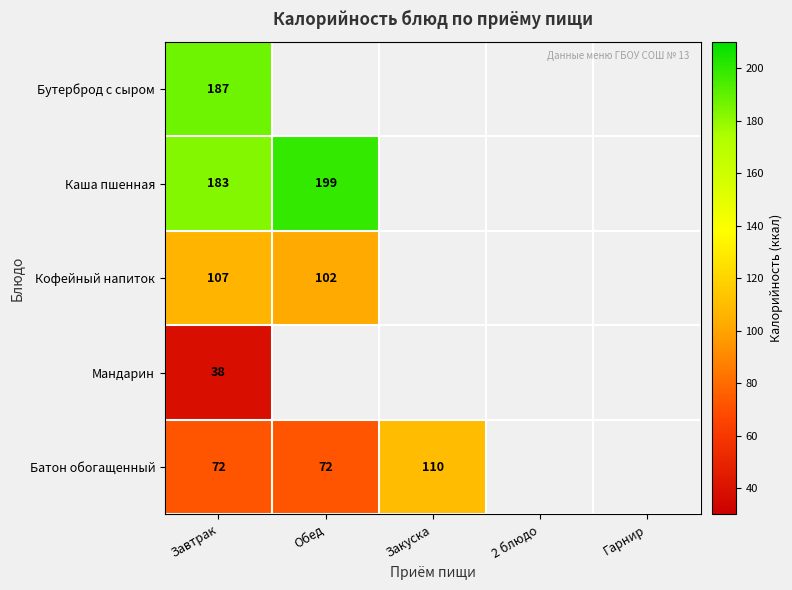

At how many categories does at least one series exceed 124?

2